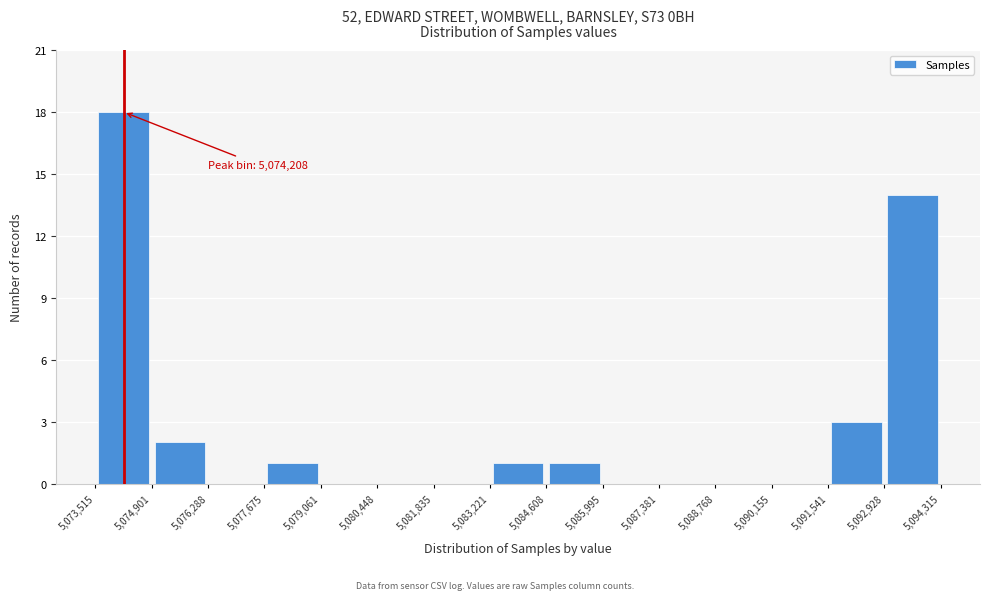

Over which range of the x-axis is the bar tallest?

5,073,515 to 5,074,901